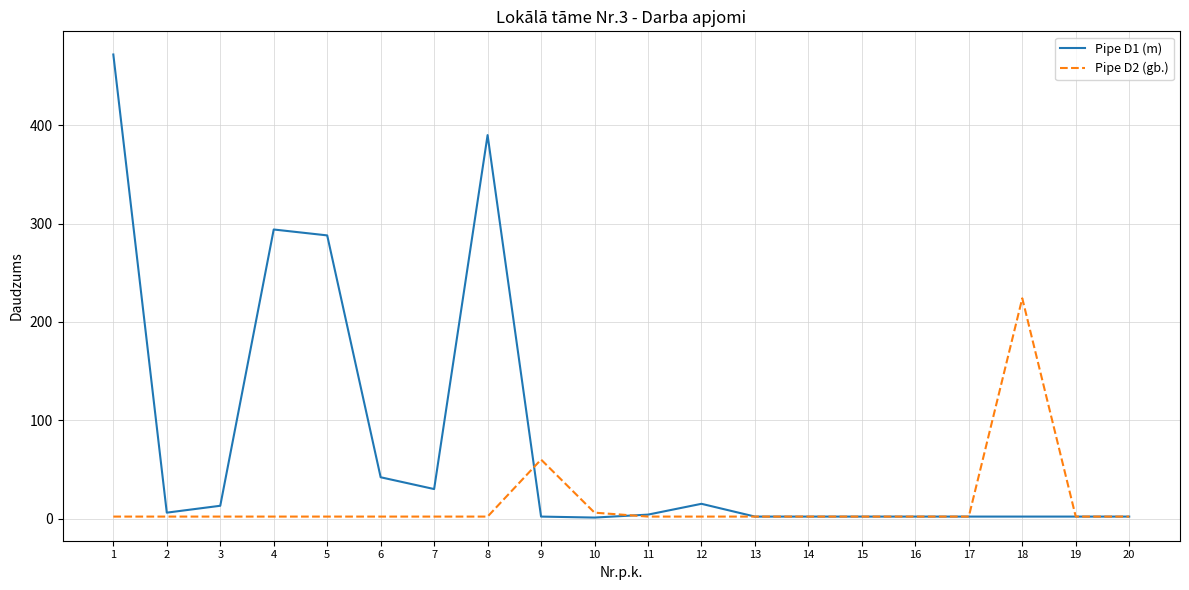

Which category has the highest value across all series?

1